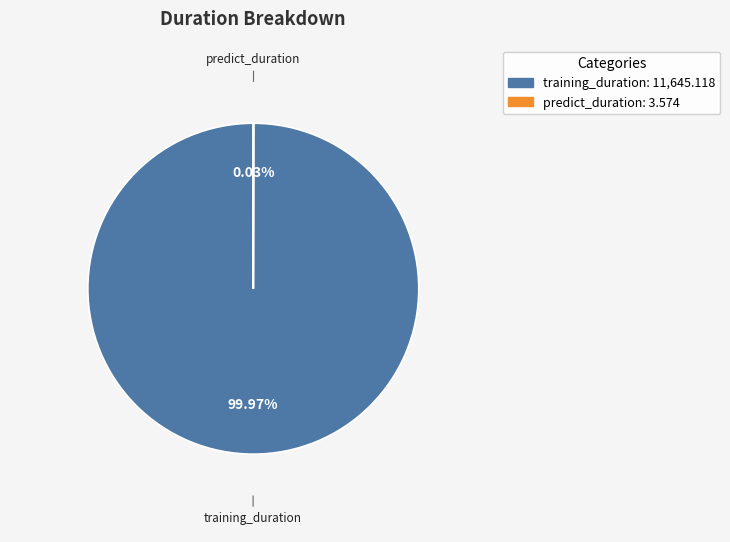

Is there any slice that represents more than half of the pie?

Yes